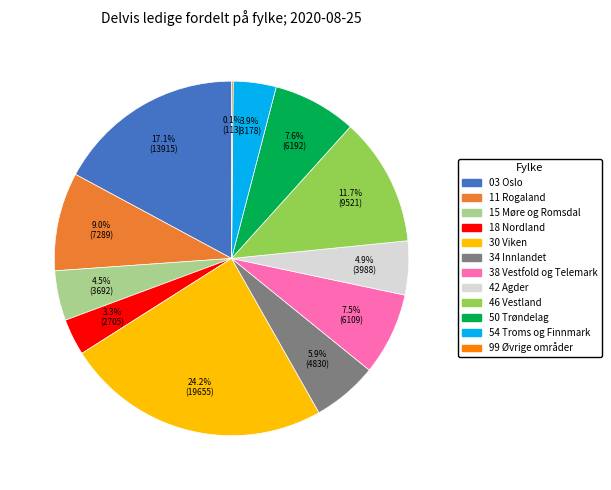

Is the sum of 42 Agder and 50 Trøndelag greater than half?

No